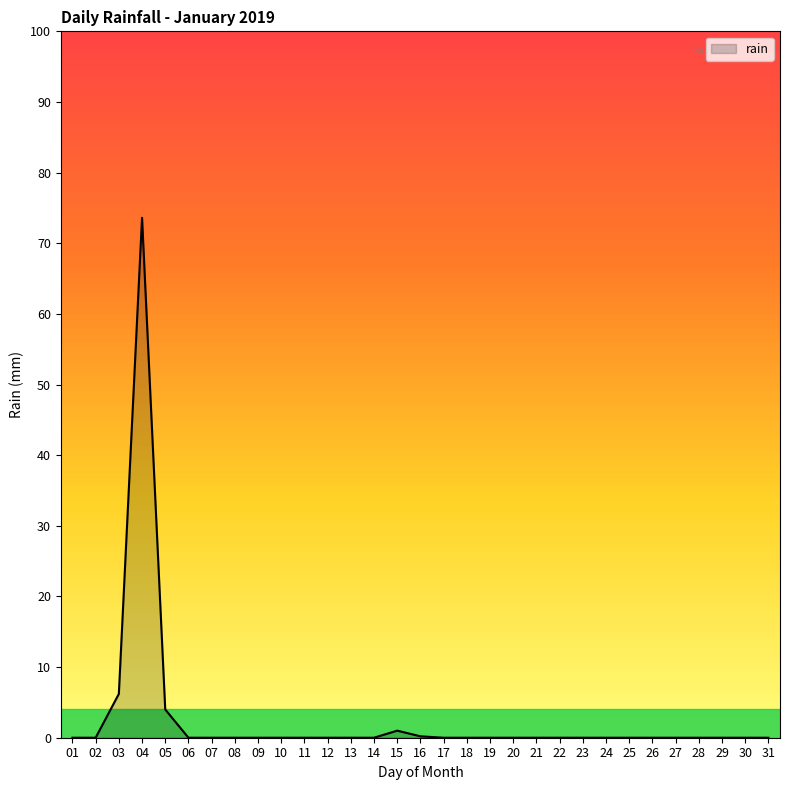

How many lines are shown in the chart?

1